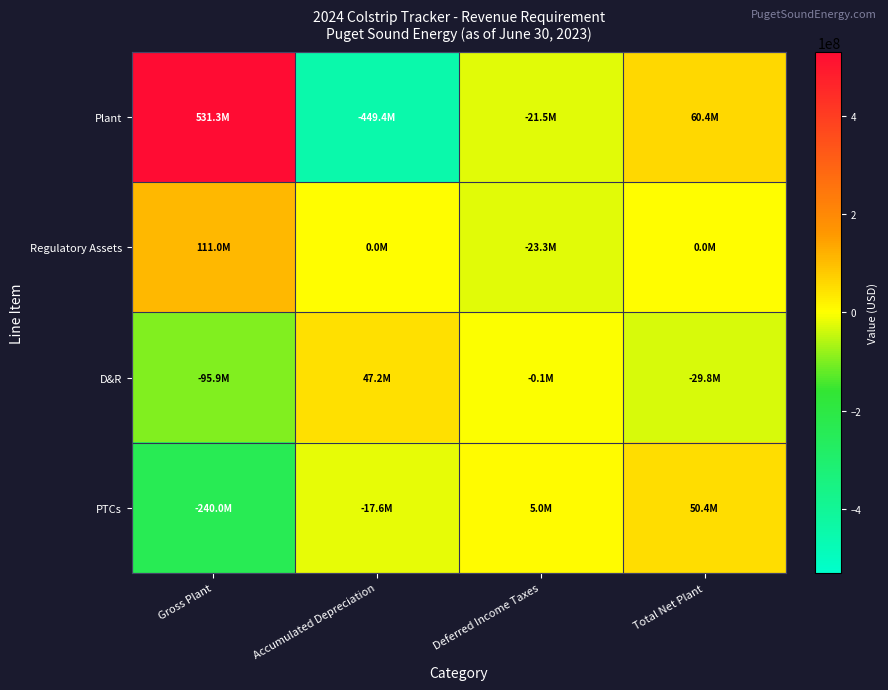

At Deferred Income Taxes, list the series in order from smallest to largest.

Regulatory Assets, Plant, D&R, PTCs